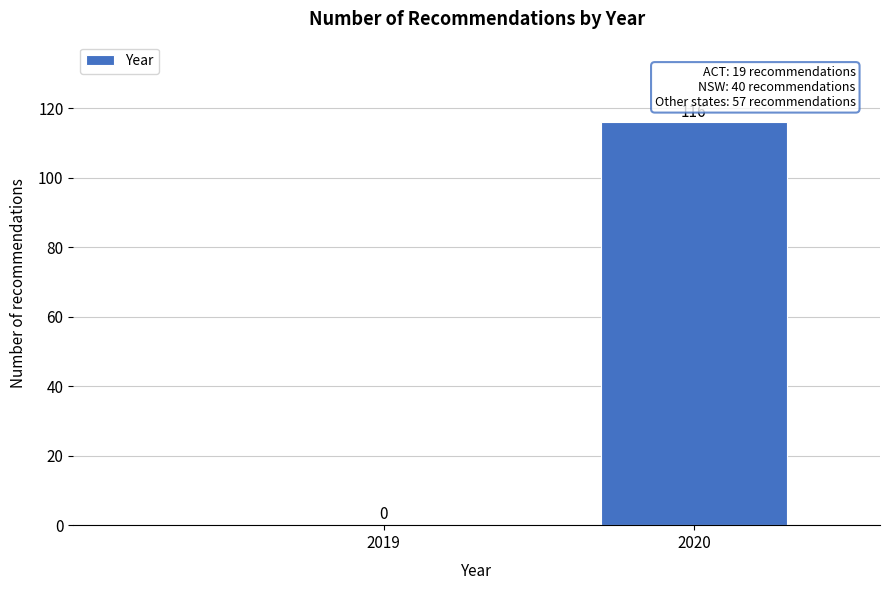

Reading left to right, what are all the values shown in this chart?

2019=0	2020=116